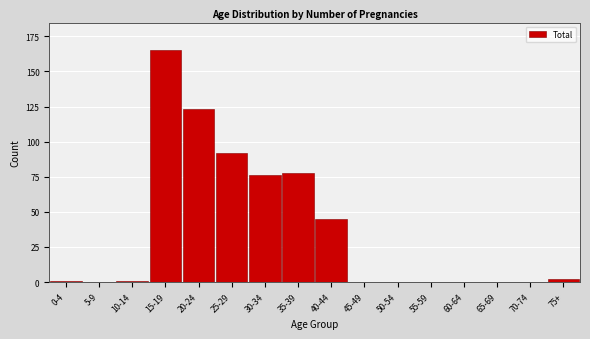

Reading left to right, list all the values displayed in this chart.

0-4=1	5-9=0	10-14=1	15-19=165	20-24=123	25-29=92	30-34=76	35-39=78	40-44=45	45-49=0	50-54=0	55-59=0	60-64=0	65-69=0	70-74=0	75+=2